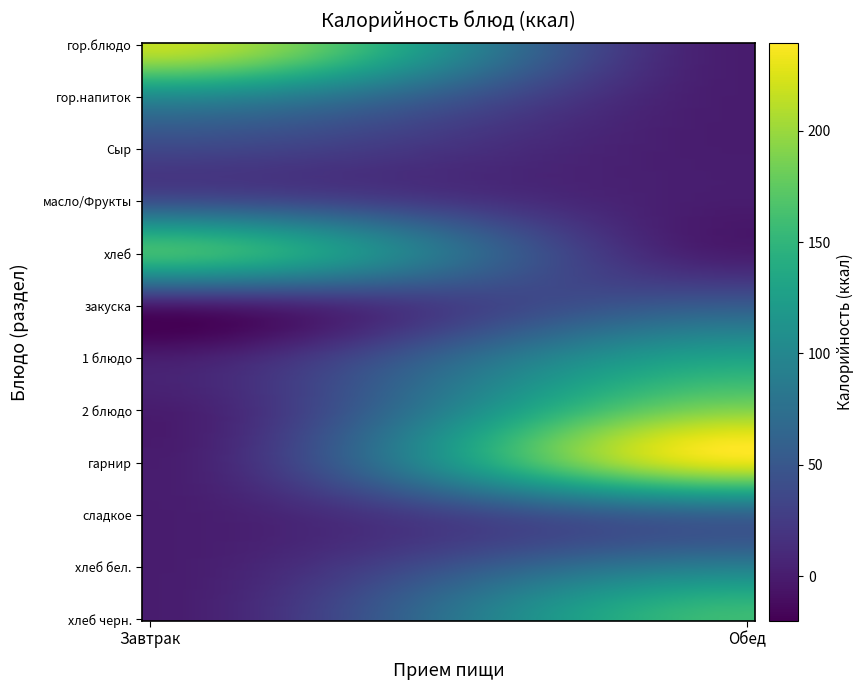

At how many categories does at least one series exceed 102?

2